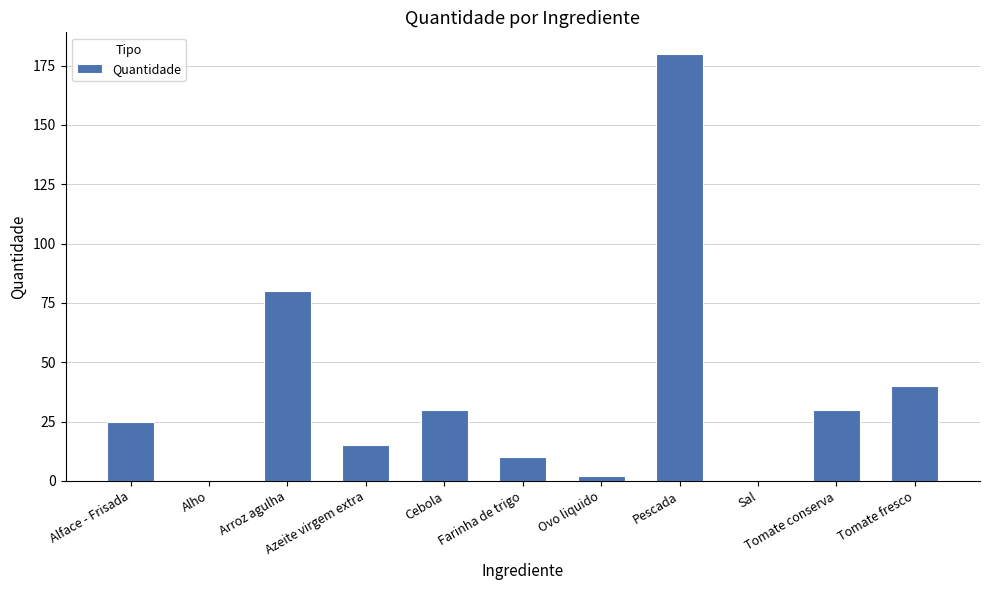

What is the ratio of the value at Pescada to the value at Azeite virgem extra?

12.0